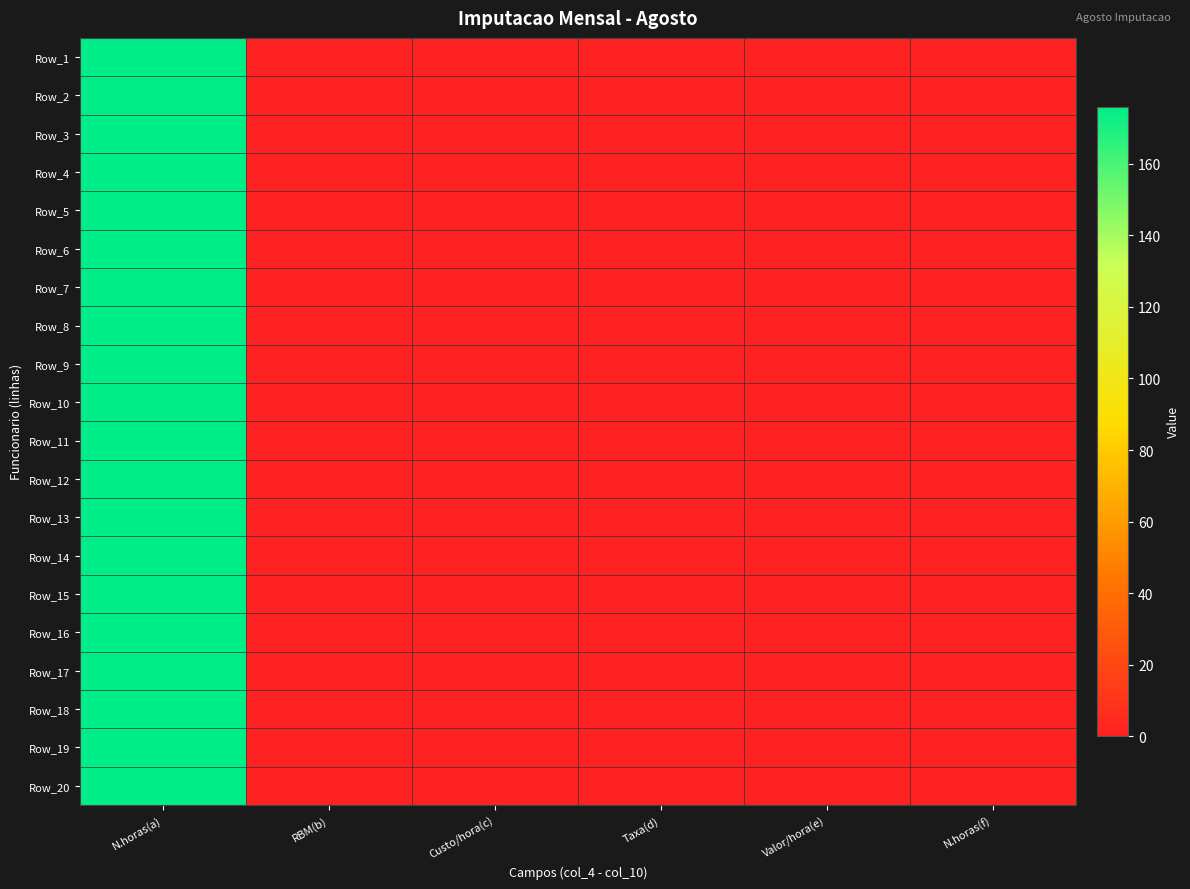

Which series has the largest total across all categories?

Row_1